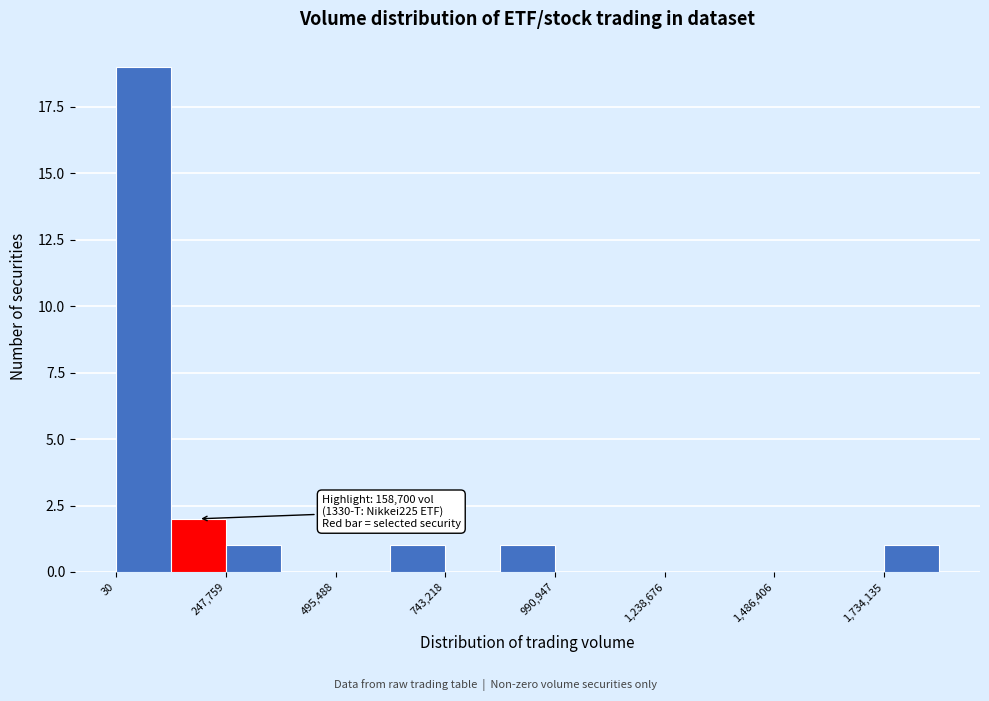

Around what value on the x-axis is the tallest bar? Give the approximate position of its centre, as read against the axis.

50000